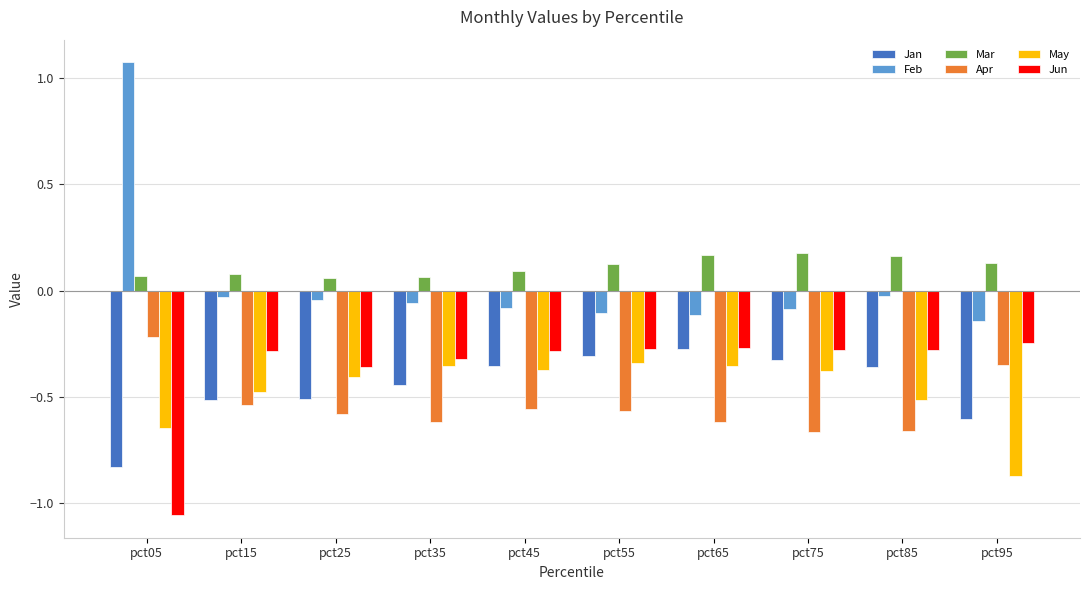

Which series has the largest range (max minus min)?

Feb